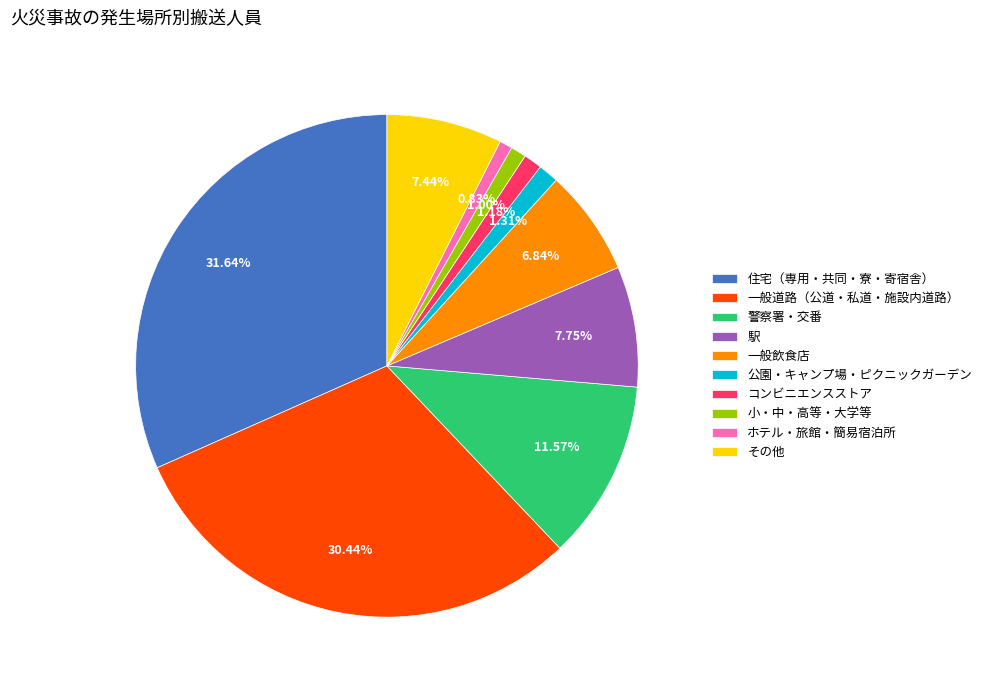

The 住宅（専用・共同・寮・寄宿舎） slice represents 24% of the pie. True or false?

False